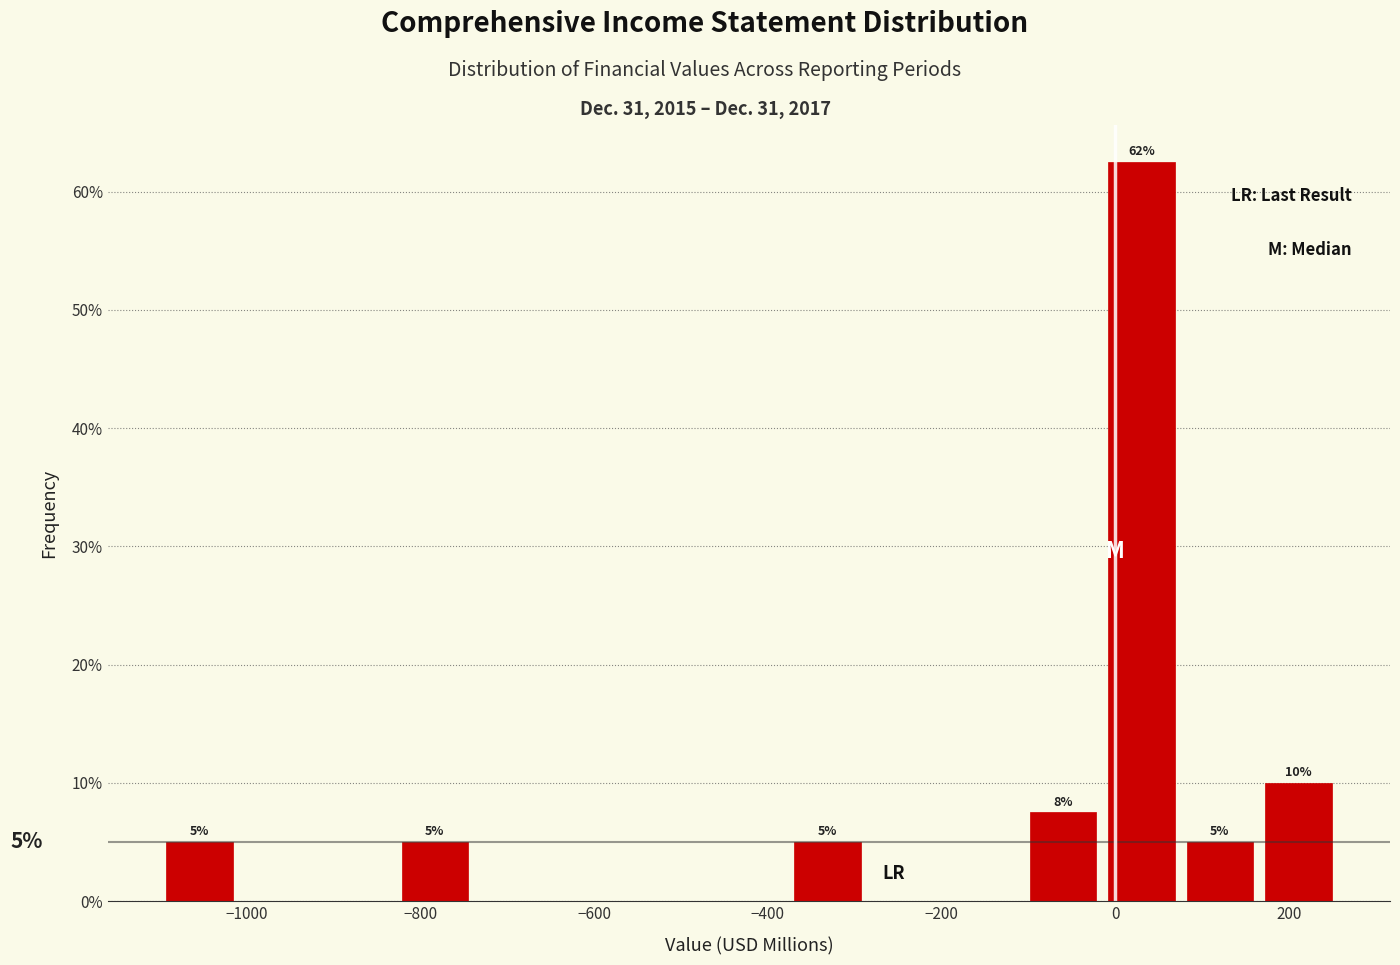

Over which range of the x-axis is the bar tallest?

-20 to 80